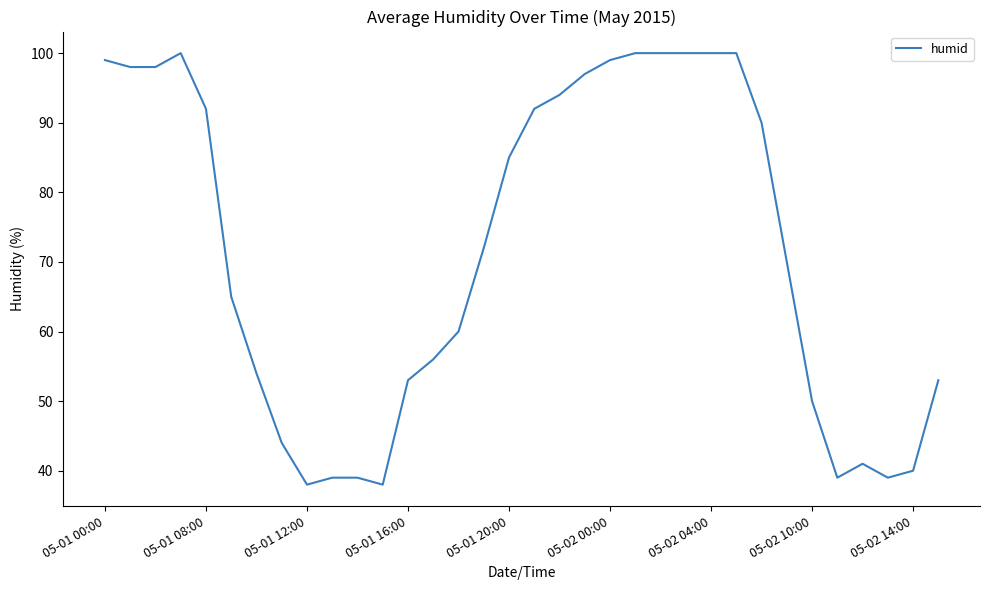

What is the maximum value shown in the chart?

100